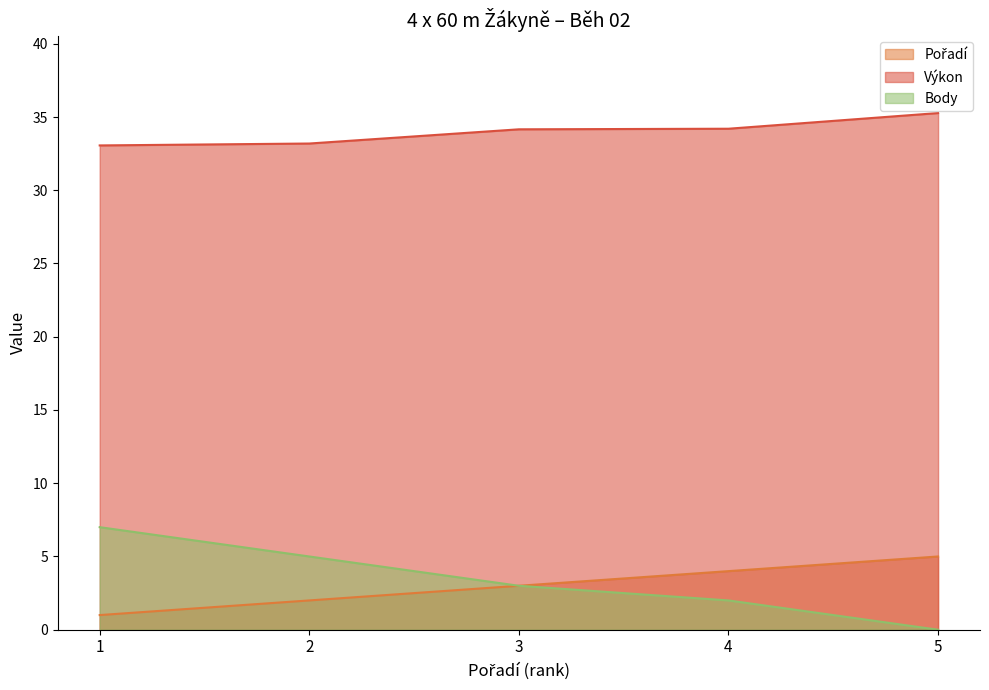

Read the Body value at 3.

3.0